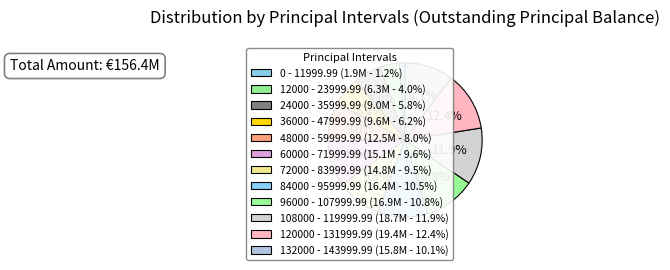

To the nearest percent, what is the average slice percentage?

8%